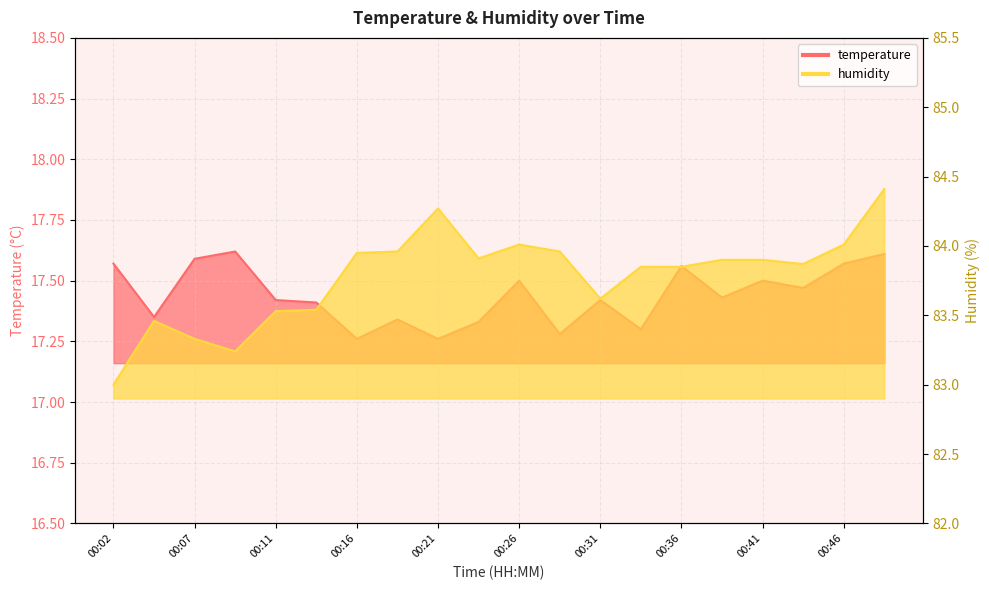

What is the difference between the maximum and minimum values in the temperature series?

0.4